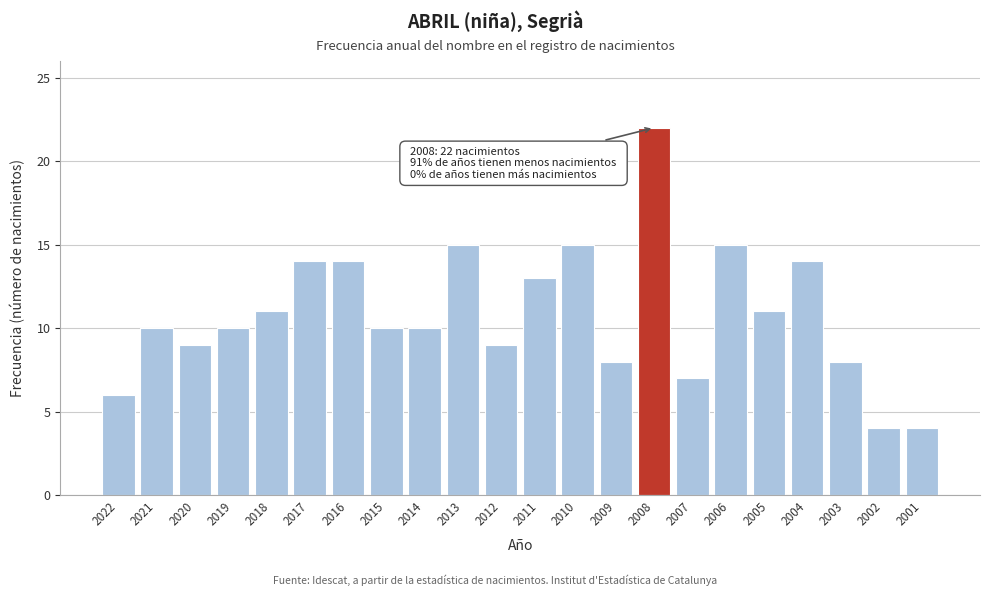

Reading right to left, what are all the values shown in this chart?

2001=4	2002=4	2003=8	2004=14	2005=11	2006=15	2007=7	2008=22	2009=8	2010=15	2011=13	2012=9	2013=15	2014=10	2015=10	2016=14	2017=14	2018=11	2019=10	2020=9	2021=10	2022=6